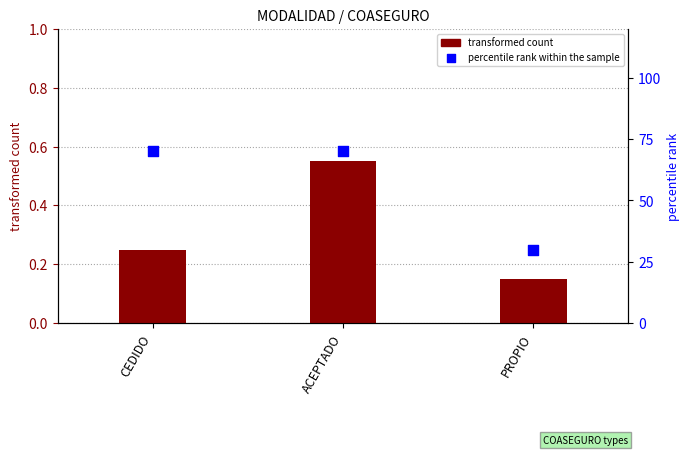

Which series has the largest total across all categories?

percentile rank within the sample